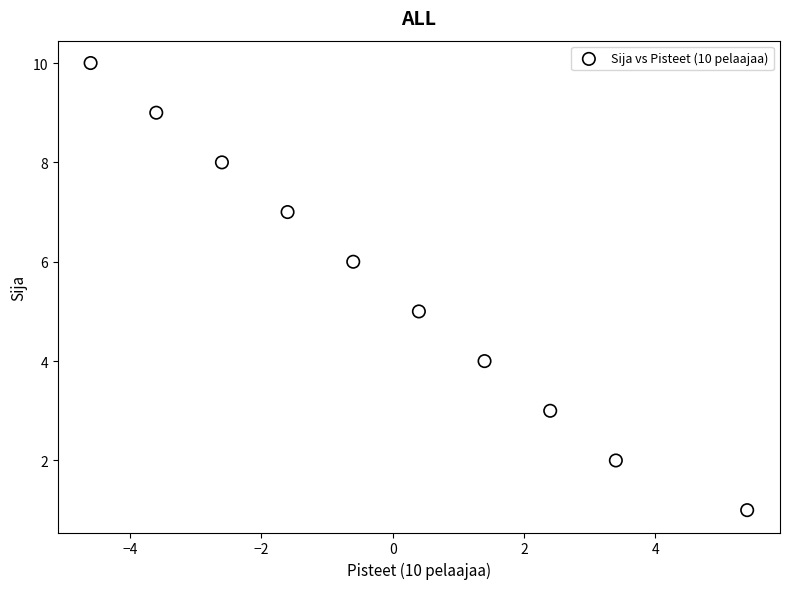

What is the range of Y values (max minus min)?

9